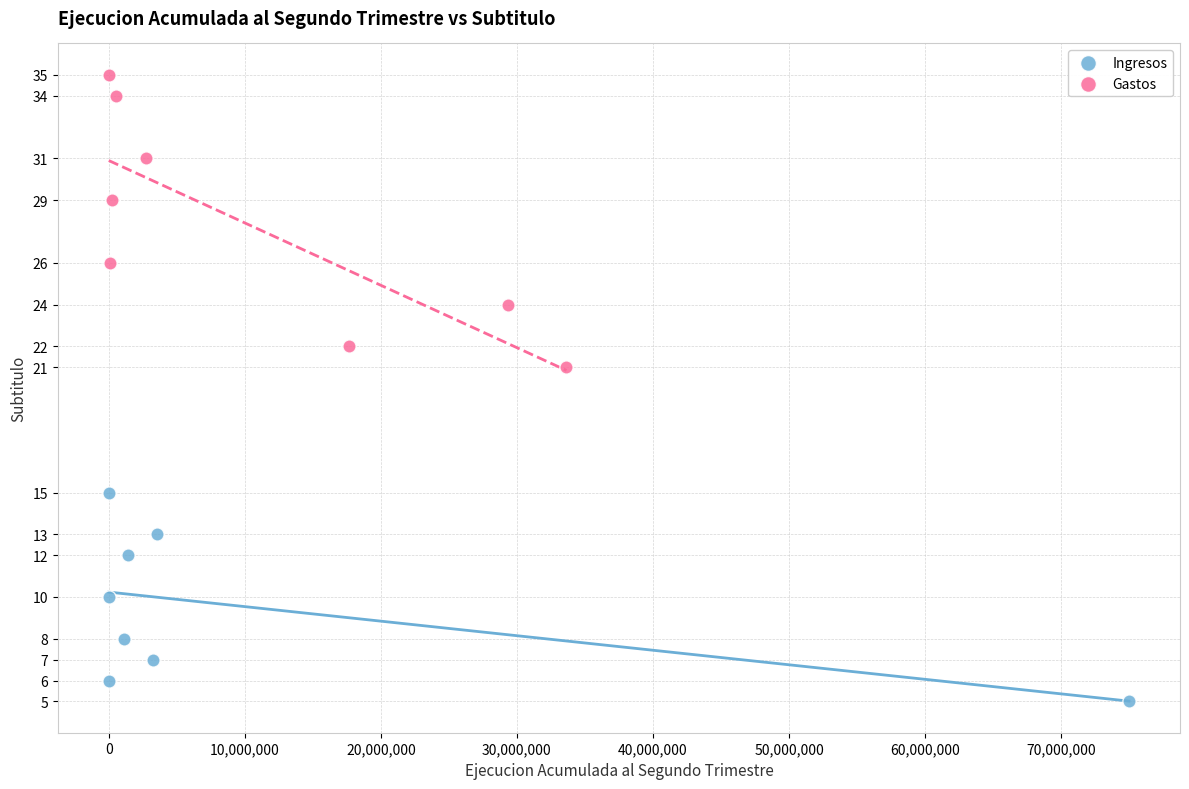

Which series reaches the maximum Y coordinate?

Gastos